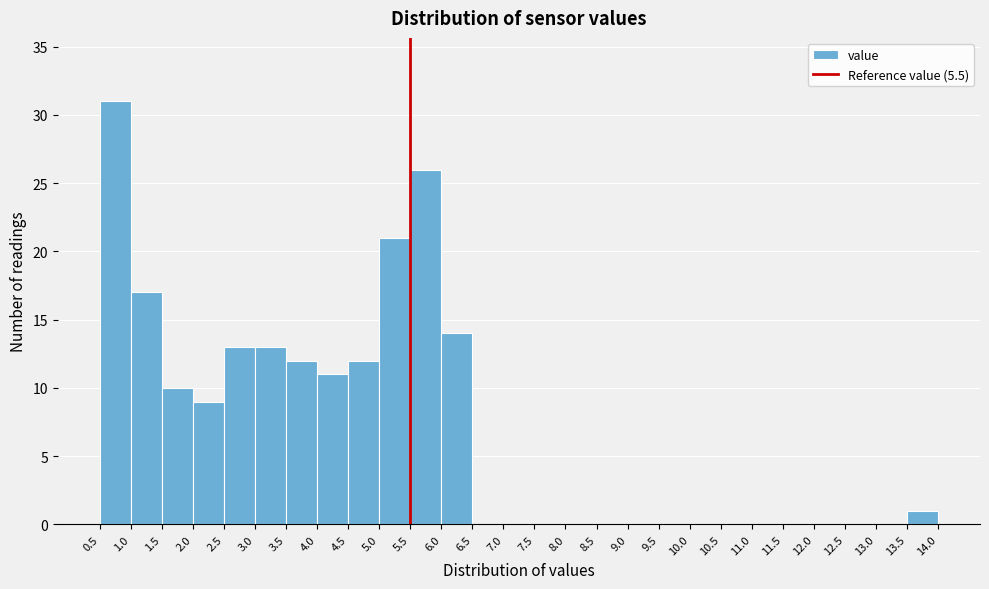

Reading left to right, list every bar in this chart as the range it spans on the x-axis followed by its height. The values are not printed on the chart, so give them approximately, as read against the axis.

0.5 to 1.0: 31
1.0 to 1.5: 17
1.5 to 2.0: 10
2.0 to 2.5: 9
2.5 to 3.0: 13
3.0 to 3.5: 13
3.5 to 4.0: 12
4.0 to 4.5: 11
4.5 to 5.0: 12
5.0 to 5.5: 21
5.5 to 6.0: 26
6.0 to 6.5: 14
6.5 to 7.0: 0
7.0 to 7.5: 0
7.5 to 8.0: 0
8.0 to 8.5: 0
8.5 to 9.0: 0
9.0 to 9.5: 0
9.5 to 10.0: 0
10.0 to 10.5: 0
10.5 to 11.0: 0
11.0 to 11.5: 0
11.5 to 12.0: 0
12.0 to 12.5: 0
12.5 to 13.0: 0
13.0 to 13.5: 0
13.5 to 14.0: 1